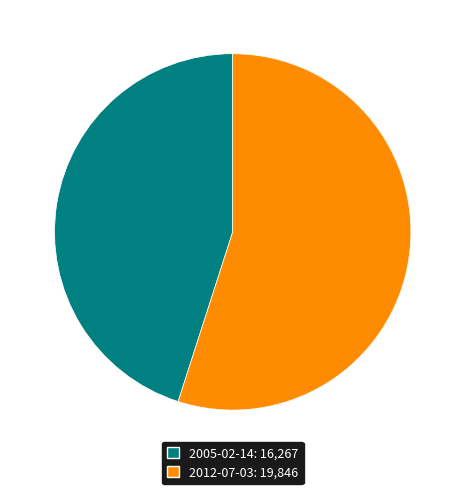

Is it true that 2005-02-14 is 45% of the pie?

True